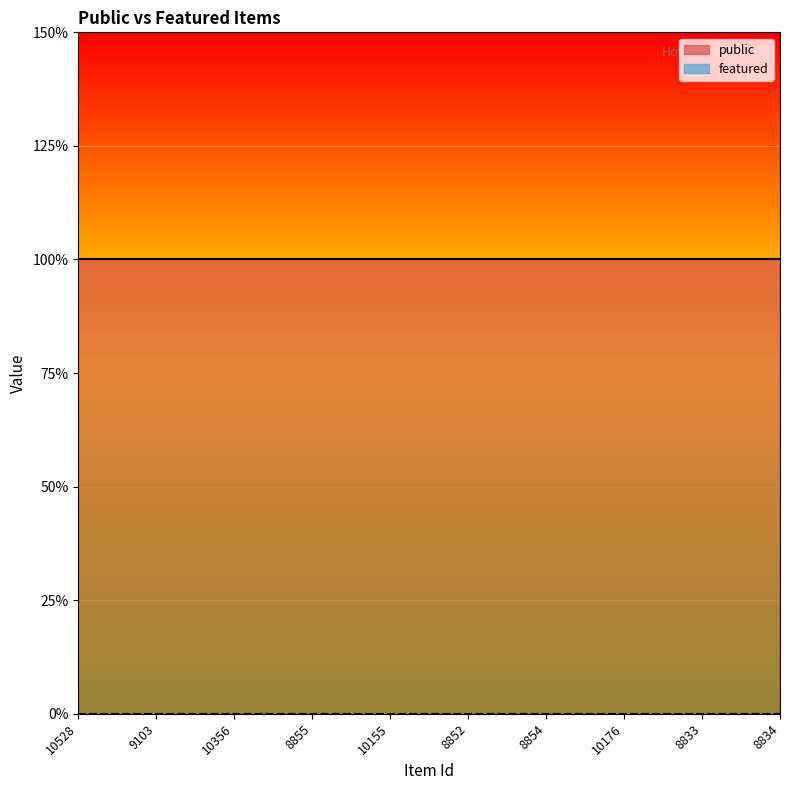

How many data points does each series have?

10